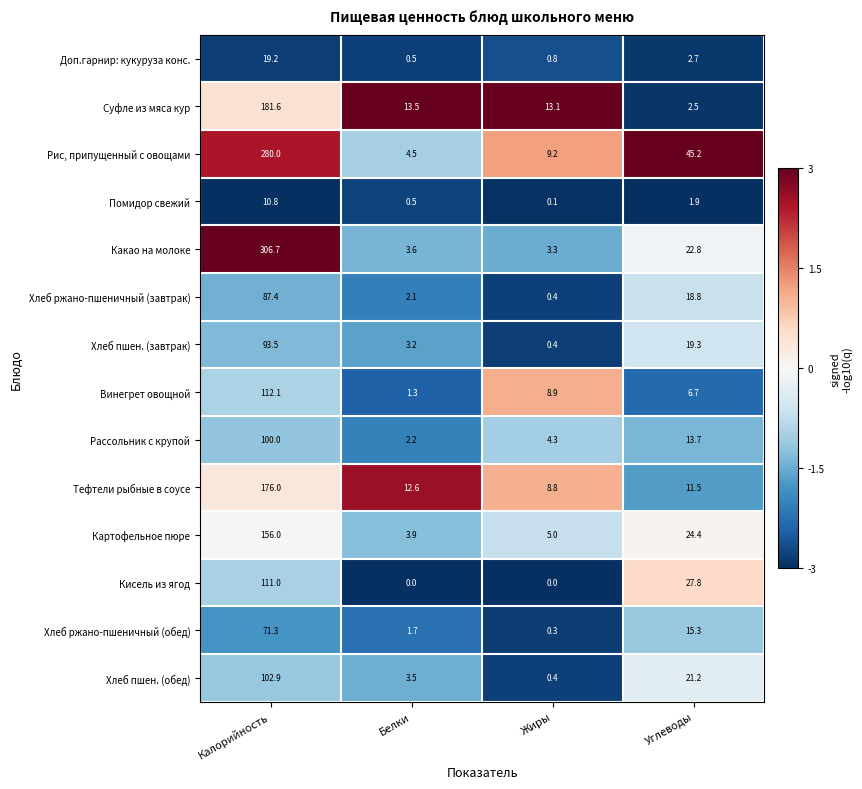

List the series in order of their peak value, lowest first.

Помидор свежий, Доп.гарнир: кукуруза конс., Хлеб ржано-пшеничный (обед), Хлеб ржано-пшеничный (завтрак), Хлеб пшен. (завтрак), Рассольник с крупой, Хлеб пшен. (обед), Кисель из ягод, Винегрет овощной, Картофельное пюре, Тефтели рыбные в соусе, Суфле из мяса кур, Рис, припущенный с овощами, Какао на молоке